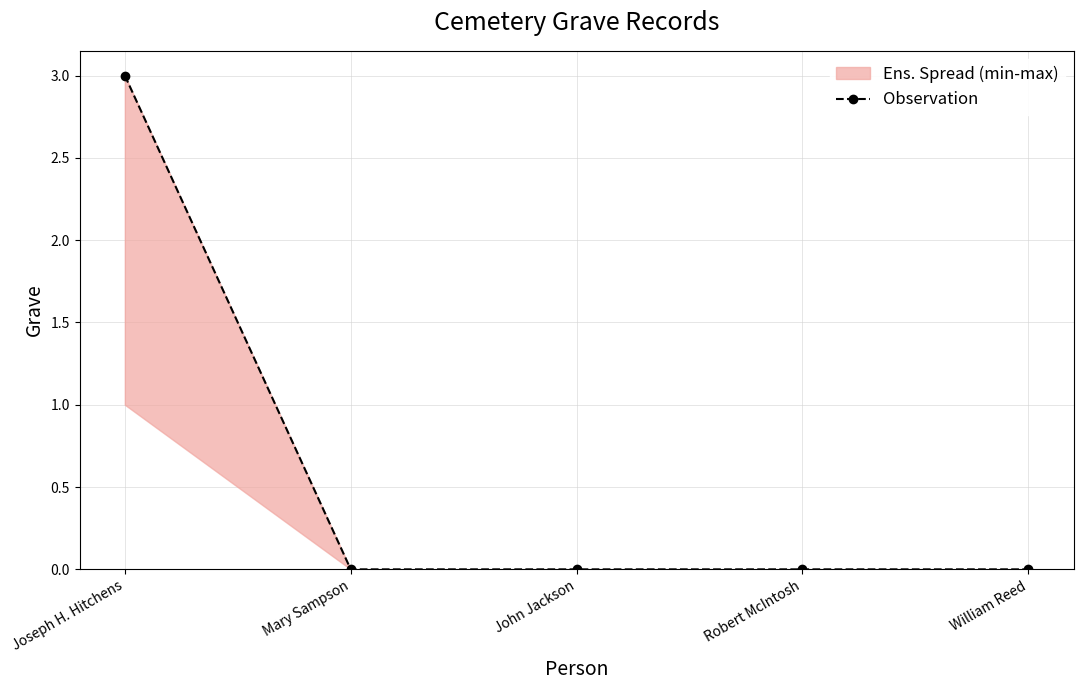

How many series are shown in this chart?

1